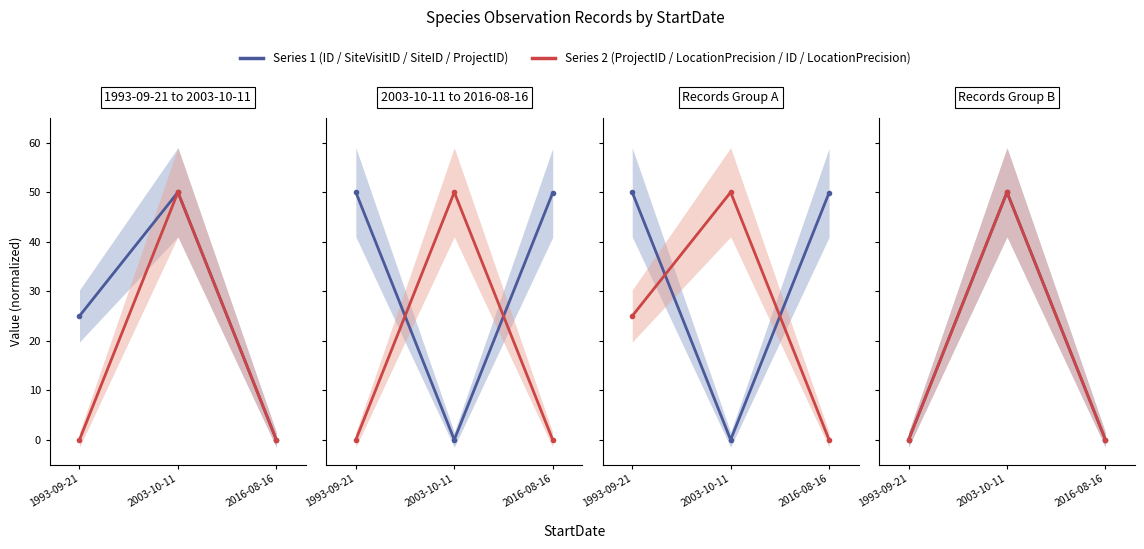

Reading right to left, extract all data points from this chart.

ID: 0.0	50.0	25.0
ProjectID: 0.0	50.0	0.0
SiteVisitID: 49.9	0.0	50.0
LocationPrecision: 0.0	50.0	0.0
SiteID: 49.9	0.0	50.0